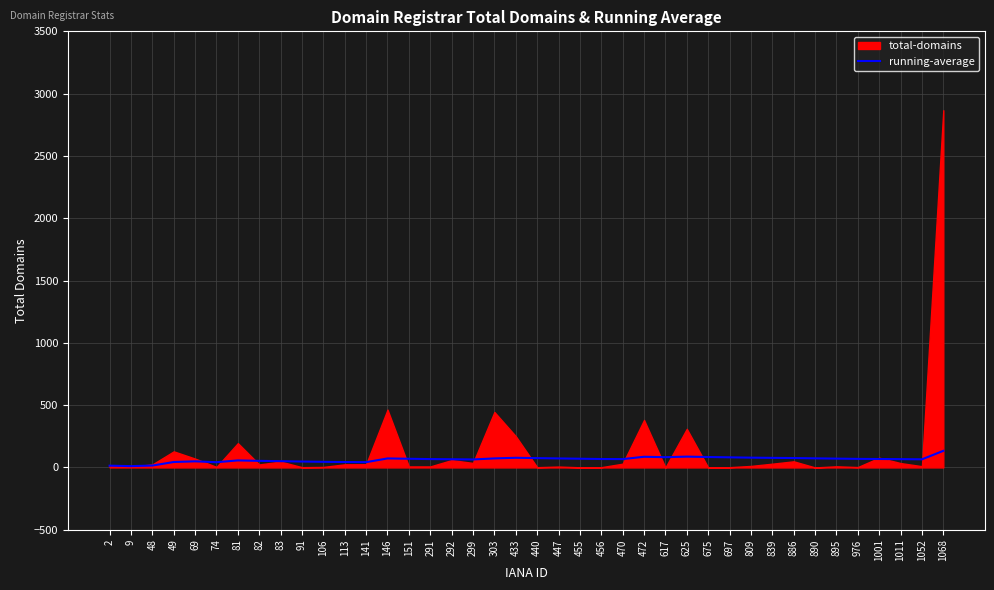

Is it true that the value at 472 is 117.6?

False